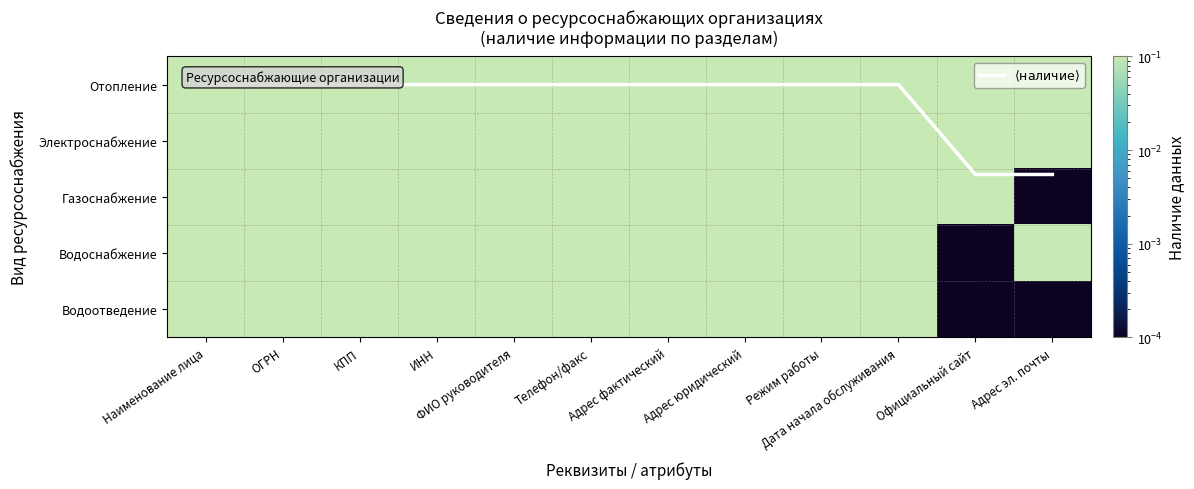

Between Наименование лица and ФИО руководителя, which is larger?

Наименование лица